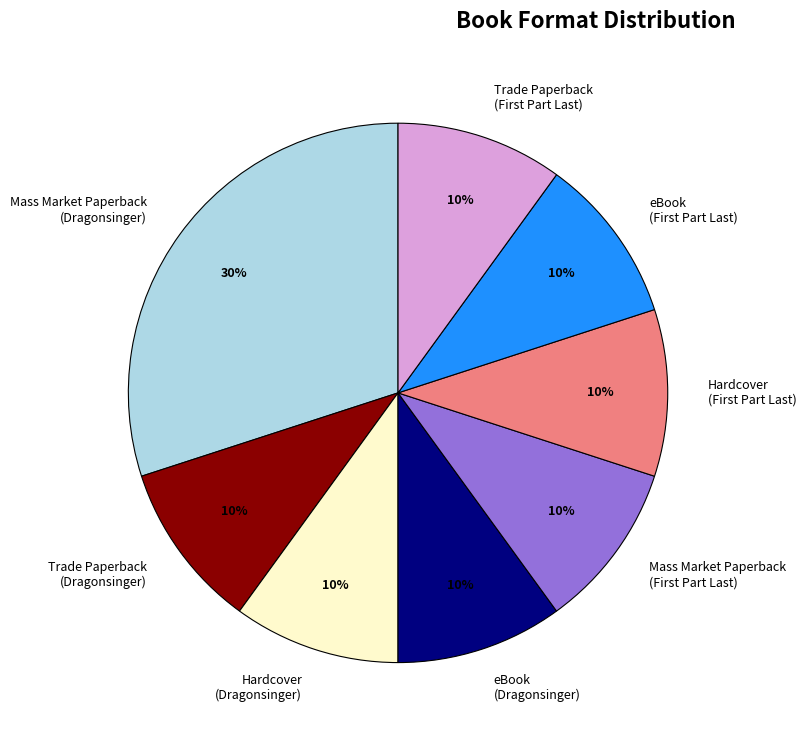

What is the largest slice in the pie chart?

Mass Market Paperback (Dragonsinger)